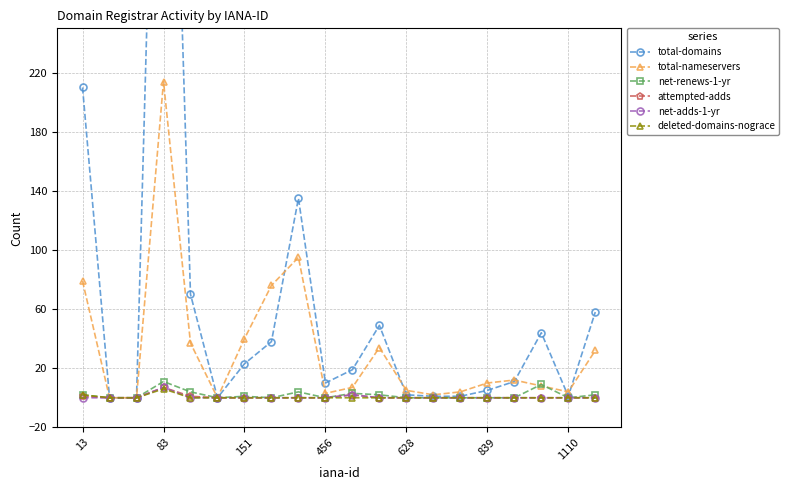

What is the maximum value for net-renews-1-yr?

11